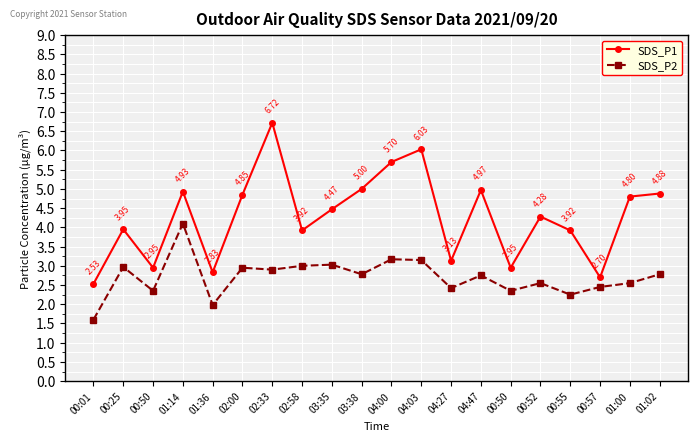

What are all the series names shown in the legend?

SDS_P1, SDS_P2